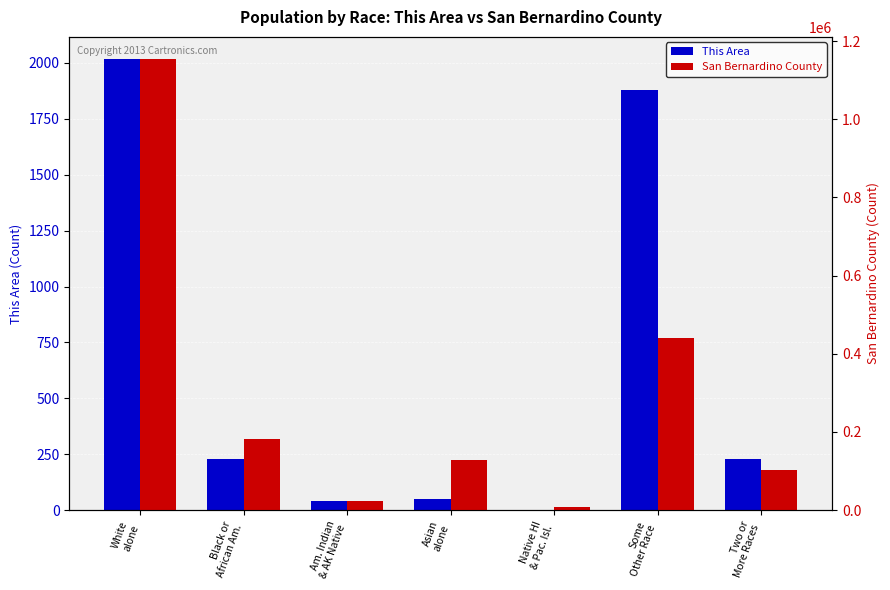

Which series has the largest range (max minus min)?

San Bernardino County